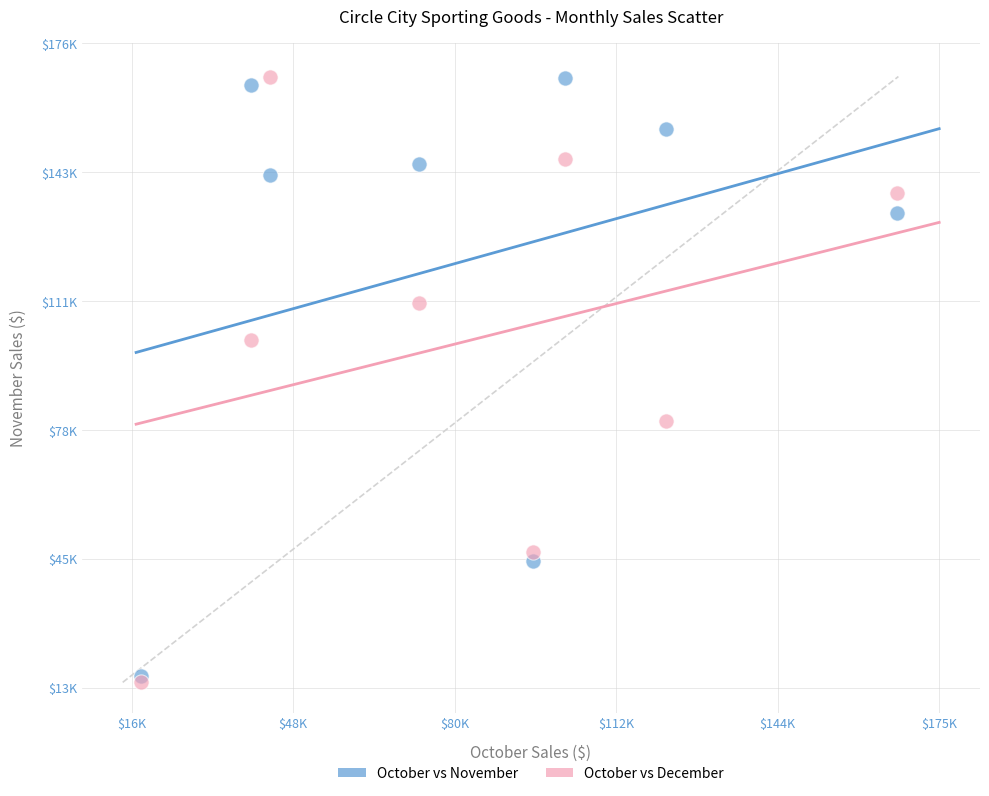

What are all the series names shown in the legend?

October vs November, October vs December